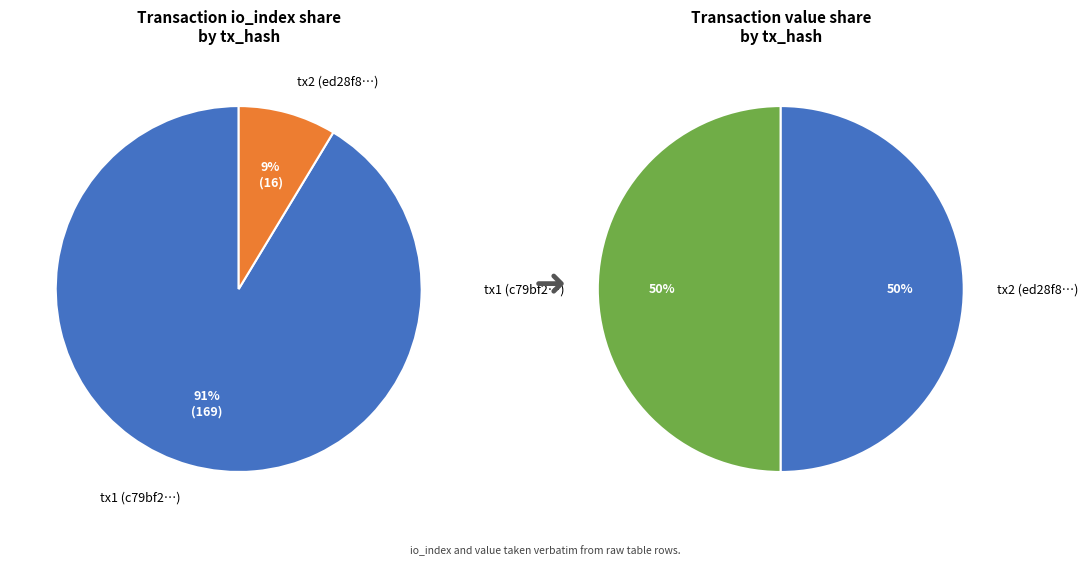

Which series has the widest spread of values?

values_io_index